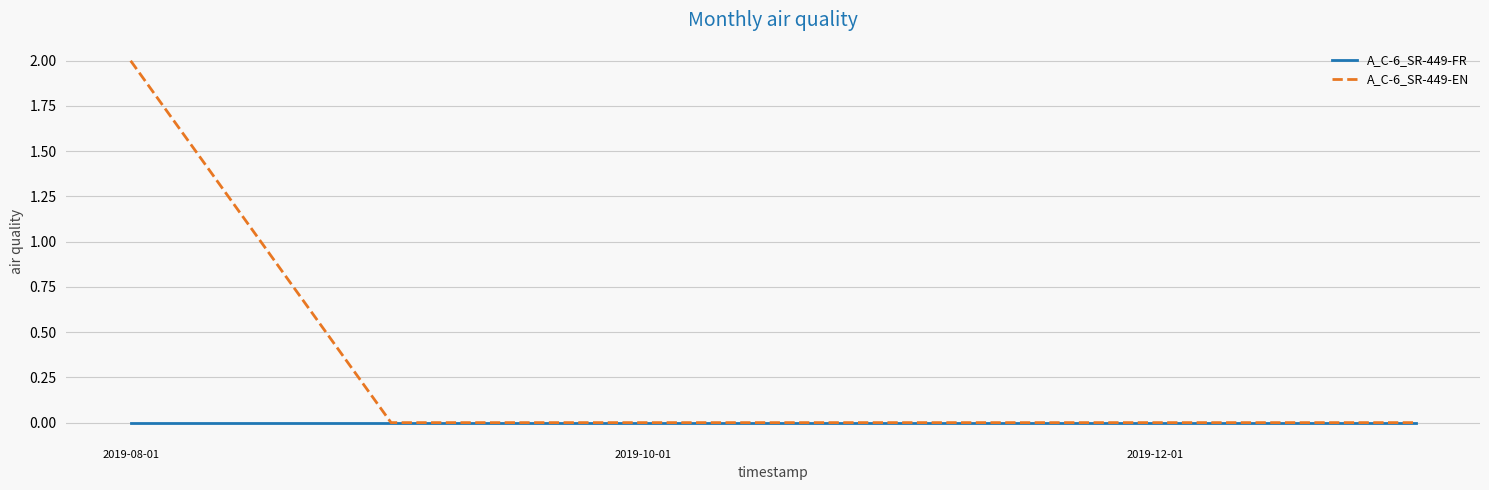

List the series in order of their overall mean, lowest first.

A_C-6_SR-449-FR, A_C-6_SR-449-EN